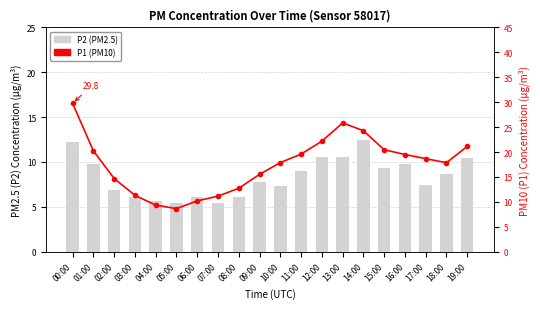

How many data points in P1 are less than 18?

10